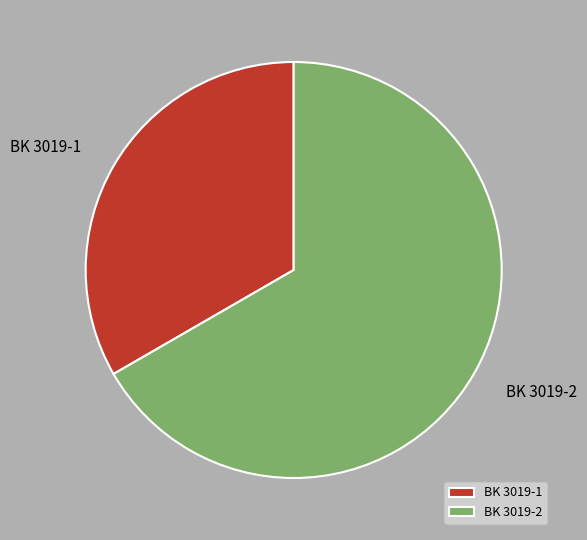

Is it true that BK 3019-2 is 54% of the pie?

False